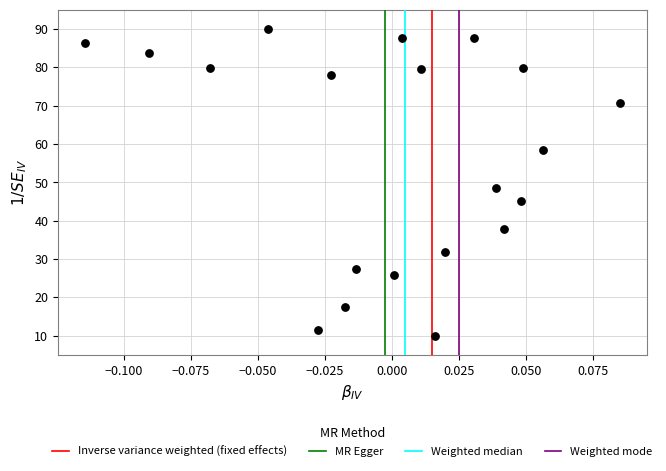

What is the range of Y values (max minus min)?

80.0